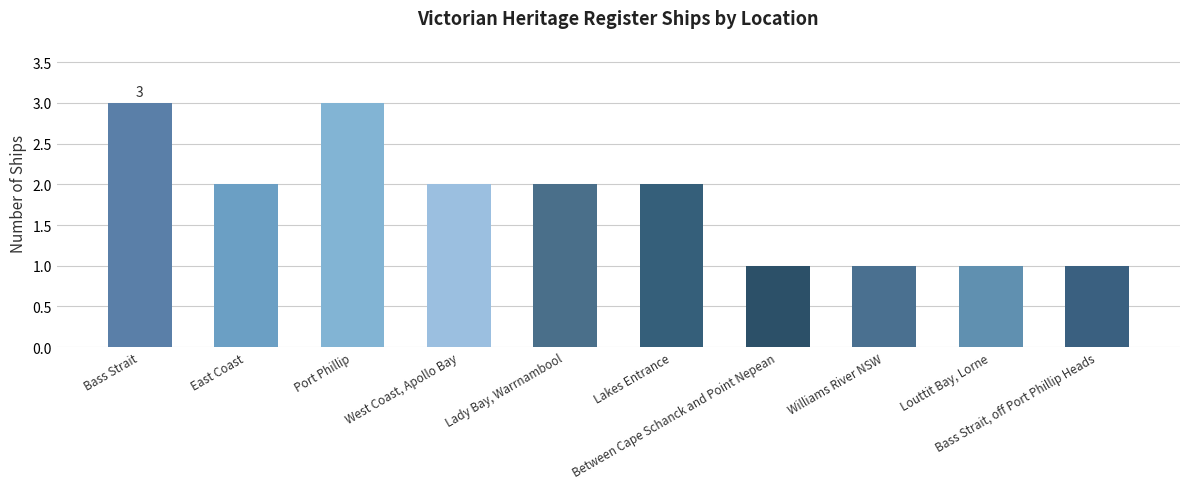

How many series are shown in this chart?

1